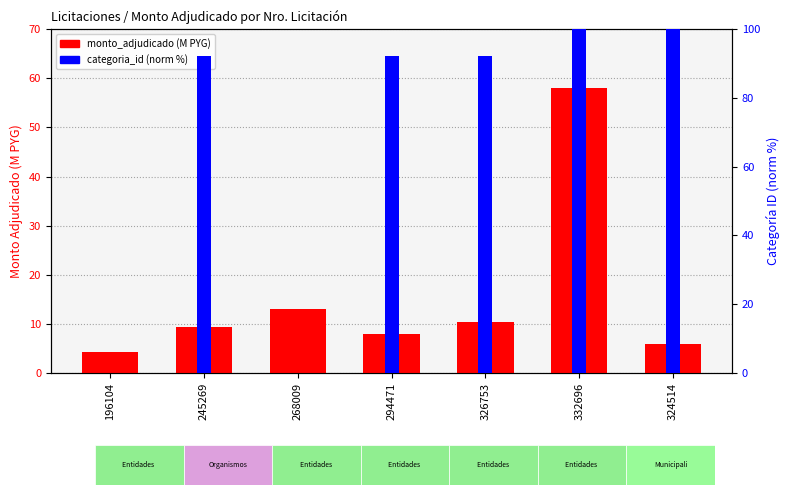

Between 294471 and 324514, which series saw the biggest shift?

categoria_id (norm %)